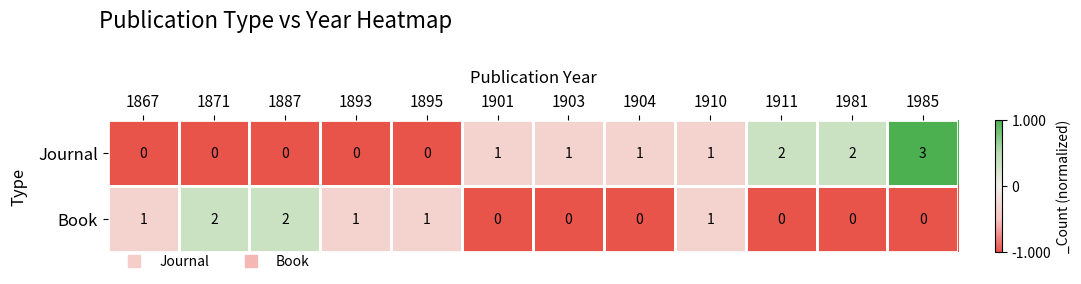

Which series changed the most between 1895 and 1985?

Journal